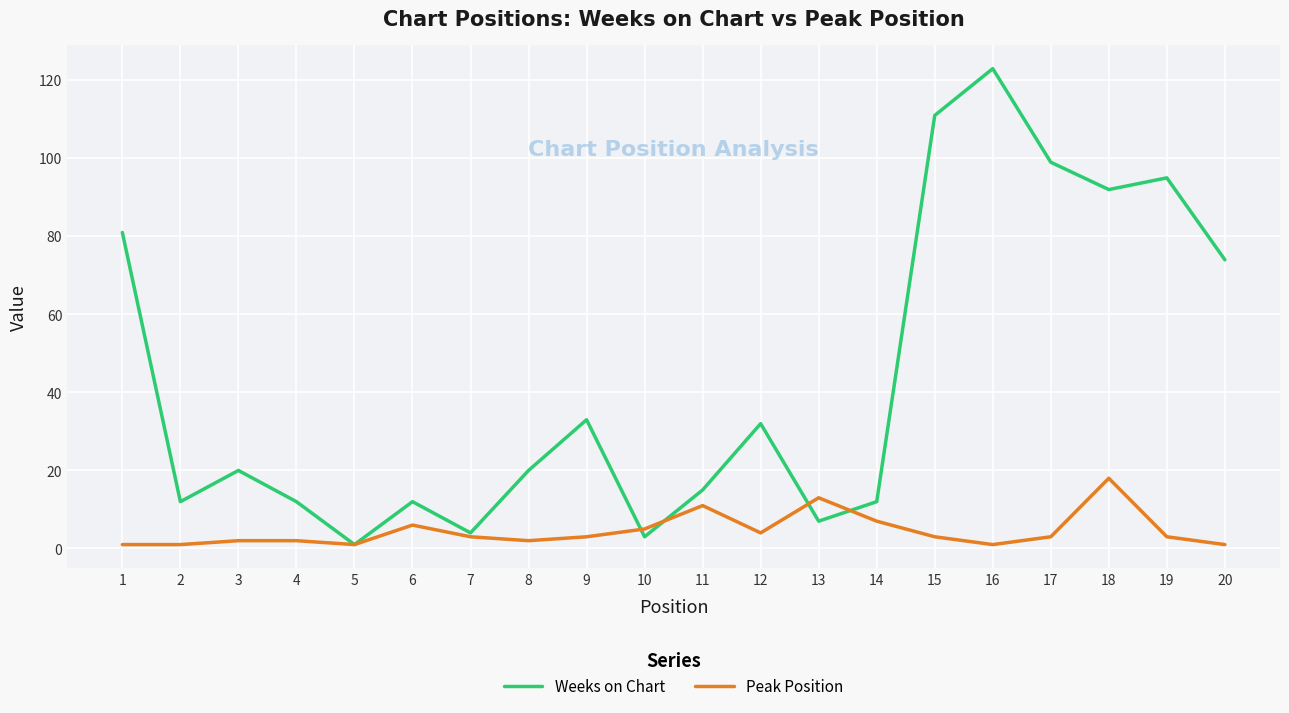

True or false: Weeks on Chart and Peak Position intersect in this chart.

True